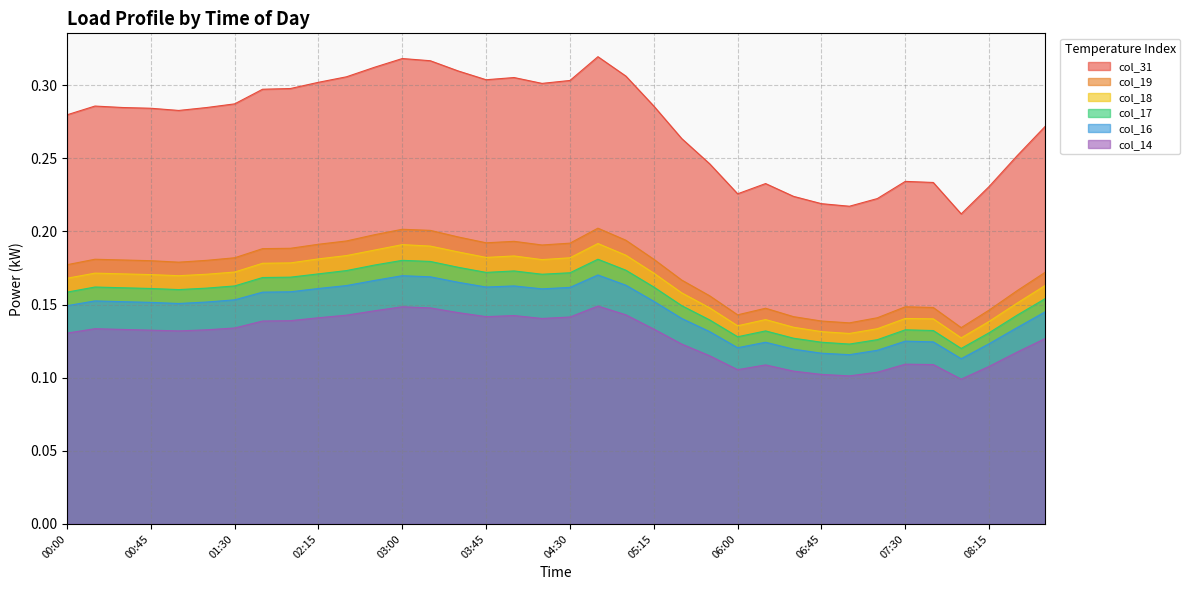

Is it true that col_18 equals 0.2 at 05:00?

True